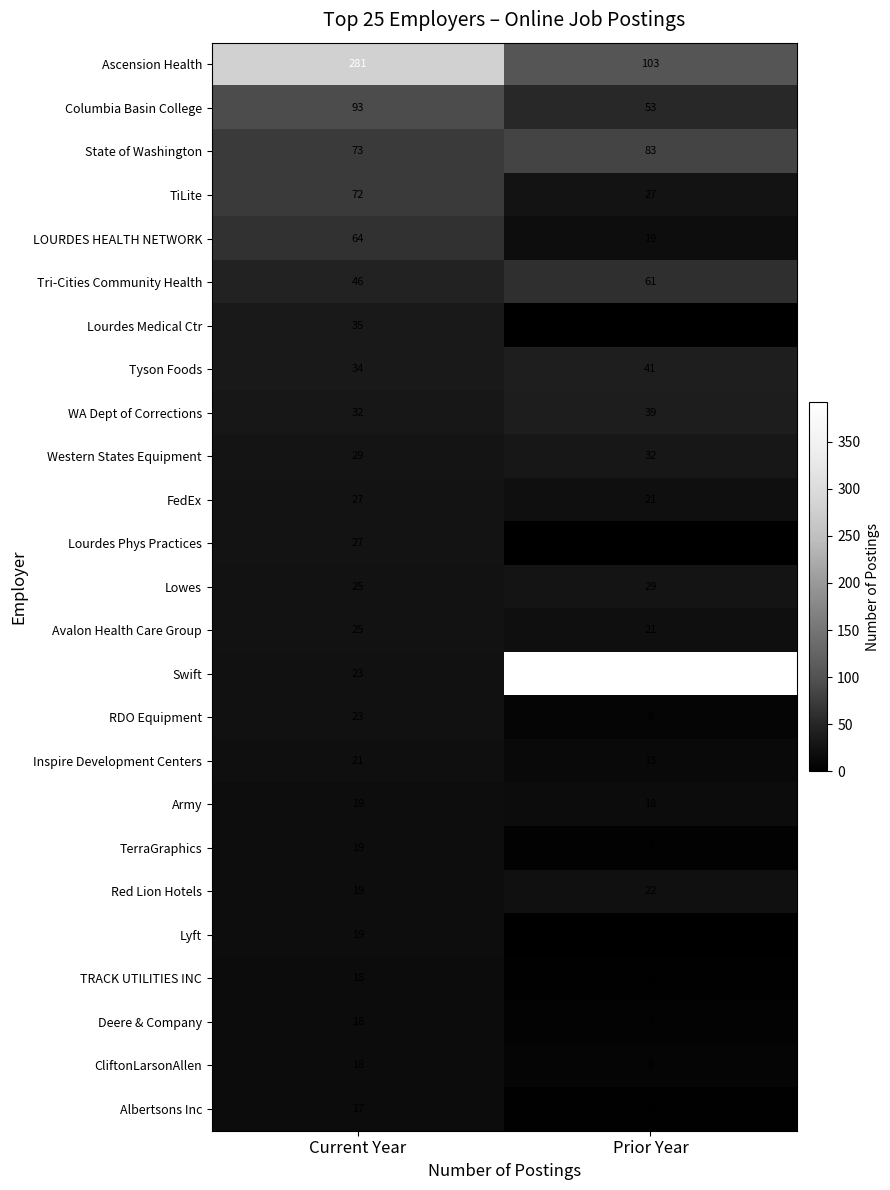

What is the greatest value displayed?

392